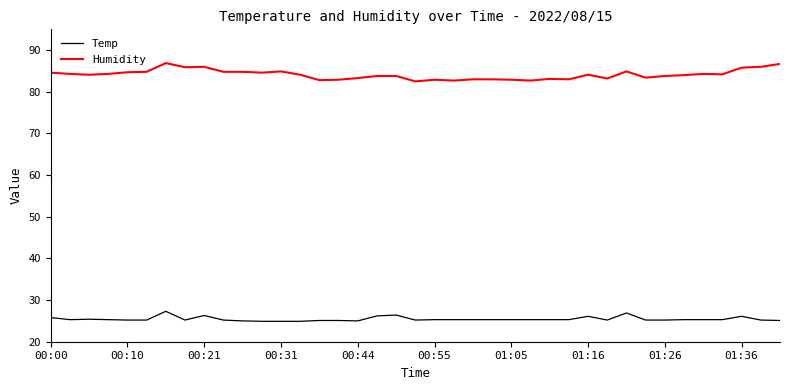

Which series has the largest total across all categories?

Humidity